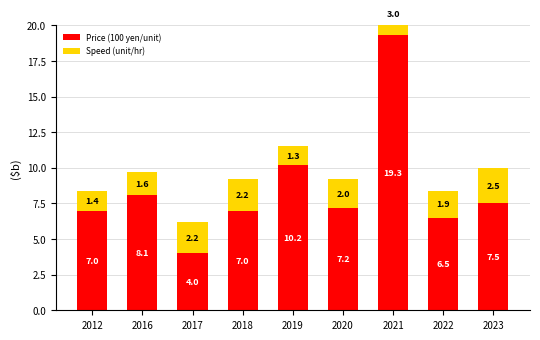

Reading right to left, extract all data points from this chart.

Price (100 yen/unit): 7.5	6.5	19.3	7.2	10.2	7.0	4.0	8.1	7.0
Speed (unit/hr): 2.5	1.9	3.0	2.0	1.3	2.2	2.2	1.6	1.4